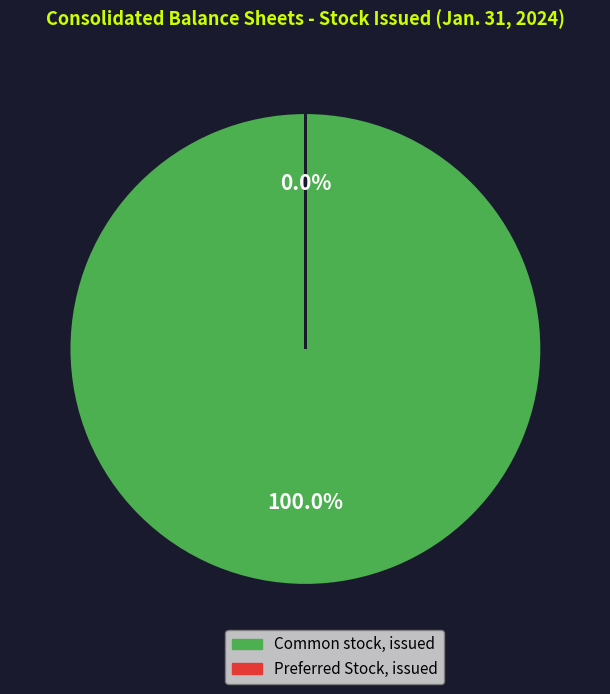

Rank the categories by value from highest to lowest.

Common stock, issued, Preferred Stock, issued